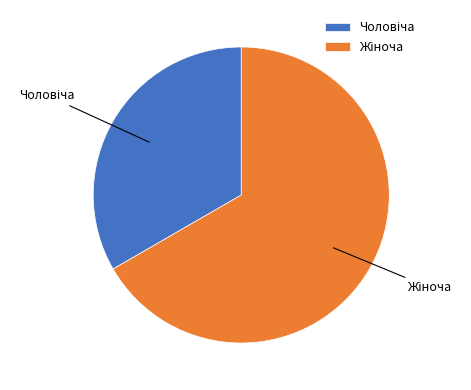

Does any single category account for the majority?

Yes